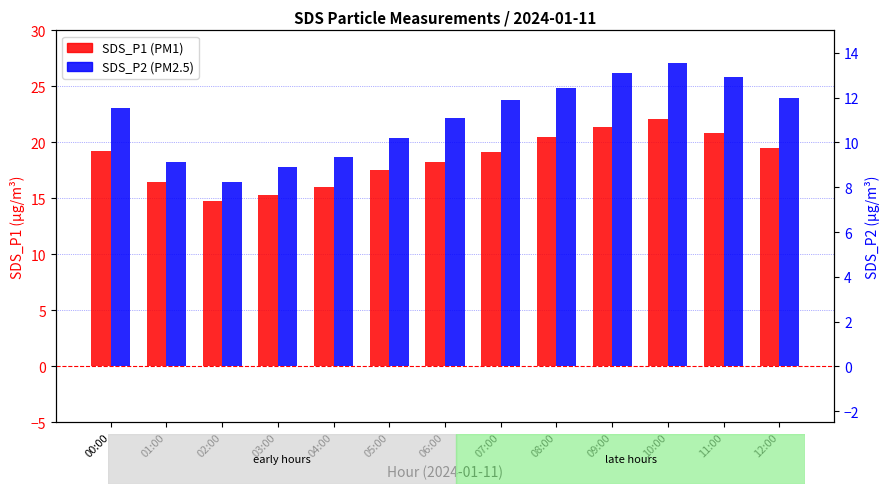

At which label is SDS_P2 closest to 10?

05:00